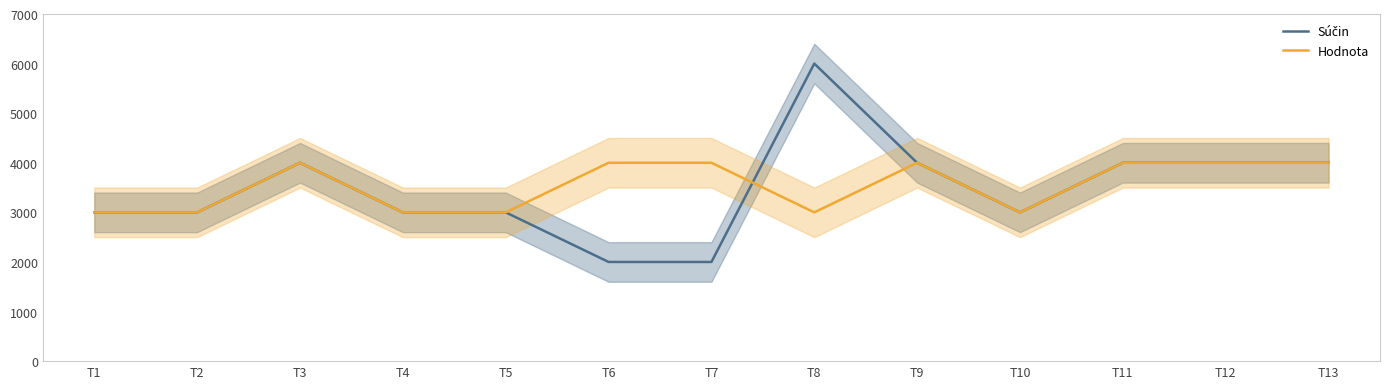

At T2, list the series in order from smallest to largest.

Súčin, Hodnota